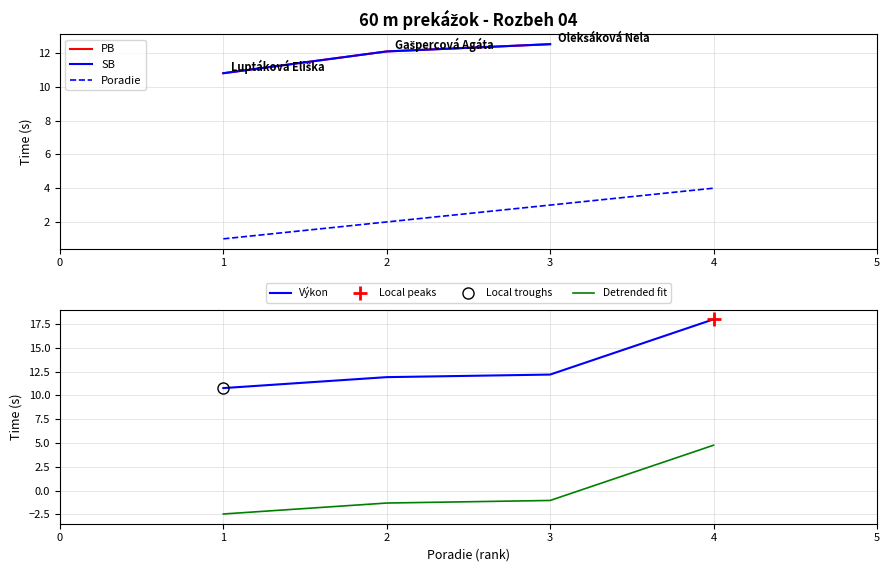

True or false: Výkon and Poradie cross at least once.

False